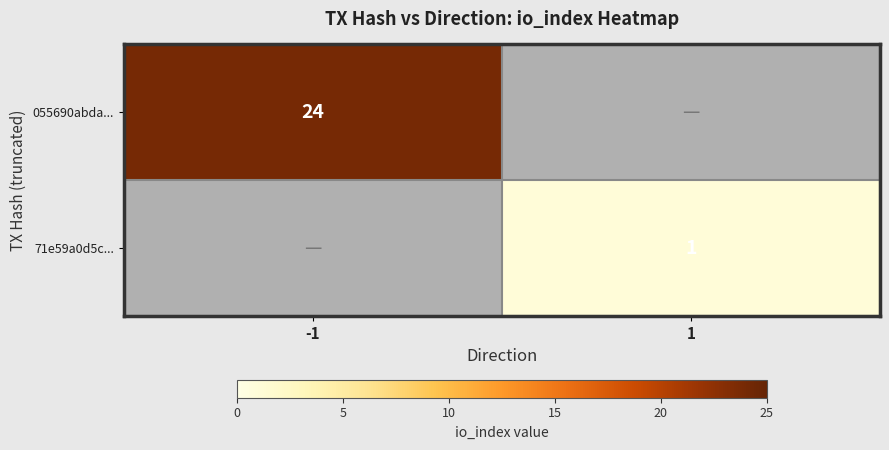

Is it true that 055690abda... equals 38.4 at -1?

False